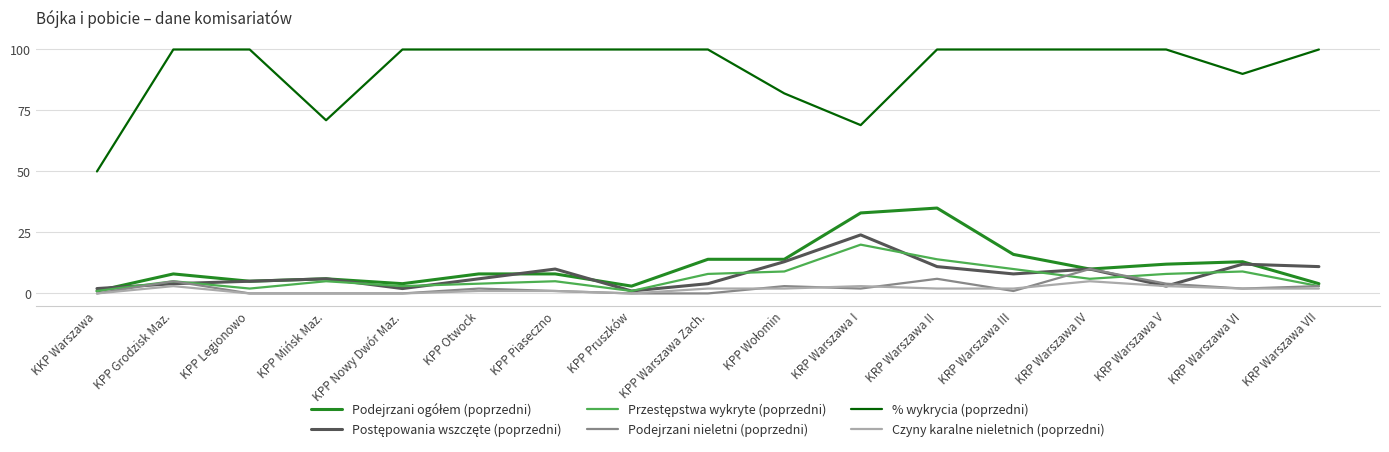

What position from the right is KPP Grodzisk Maz.?

16